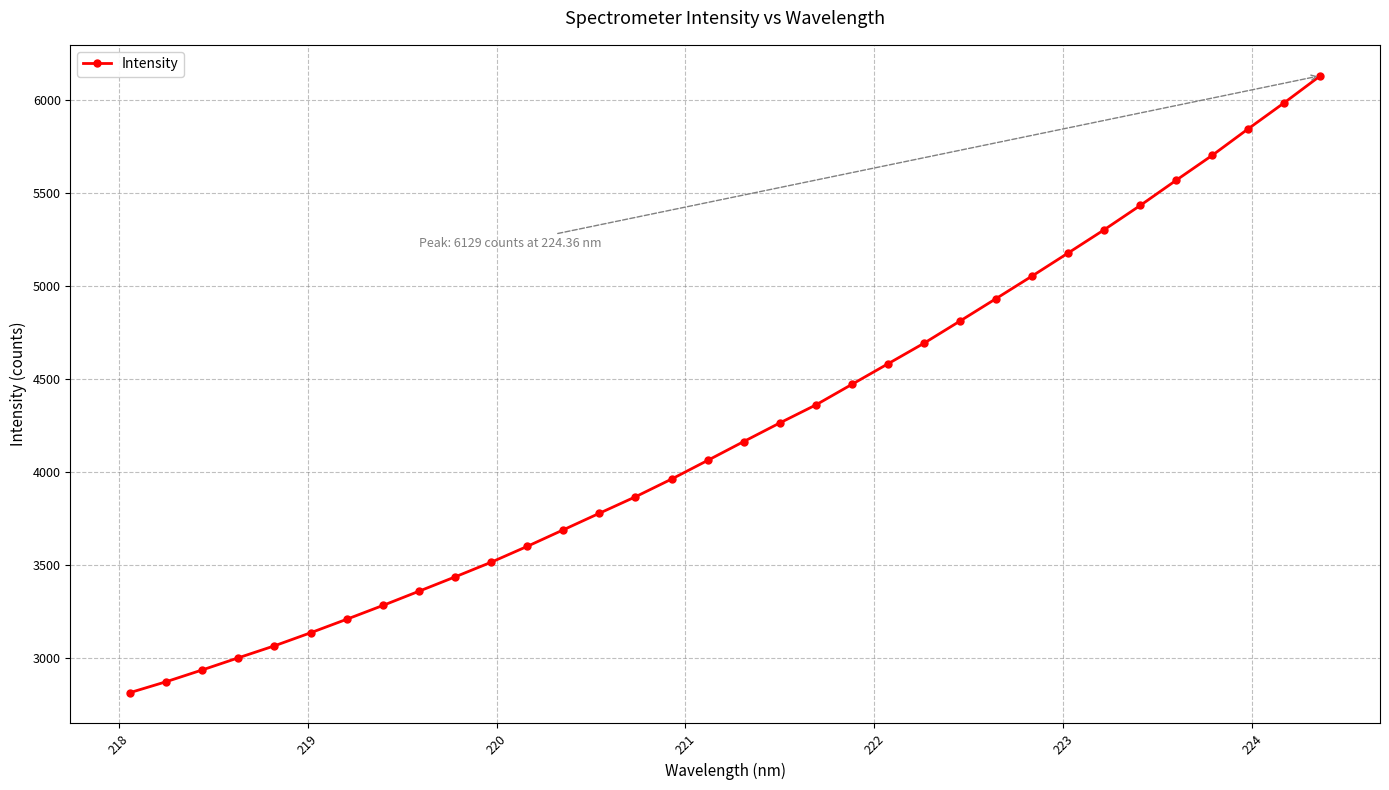

What is the greatest value displayed?

6129.1